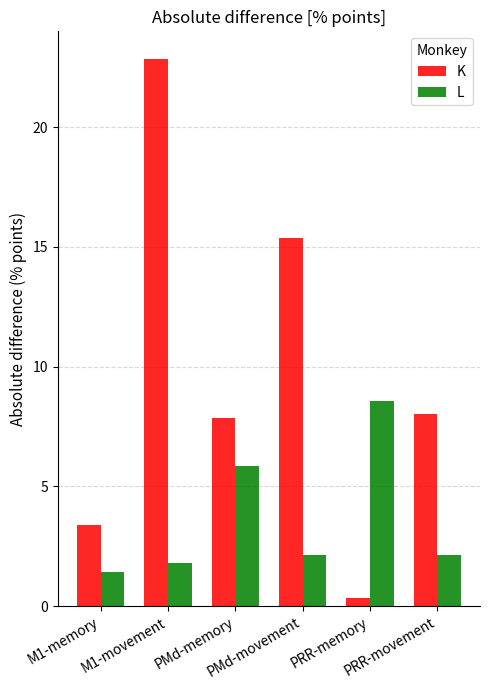

Between PMd-movement and PRR-memory, which series saw the biggest shift?

K